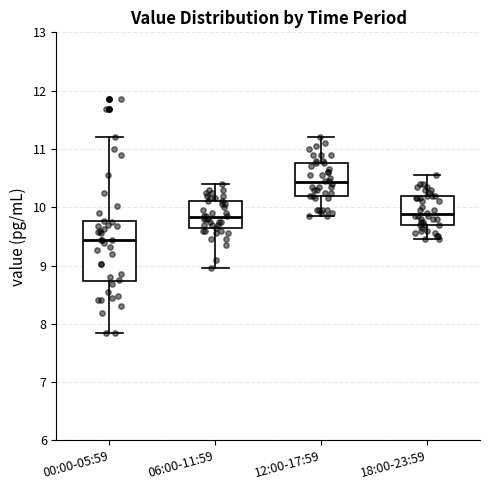

Which box is the tallest, from its lower edge to its upper edge?

00:00-05:59